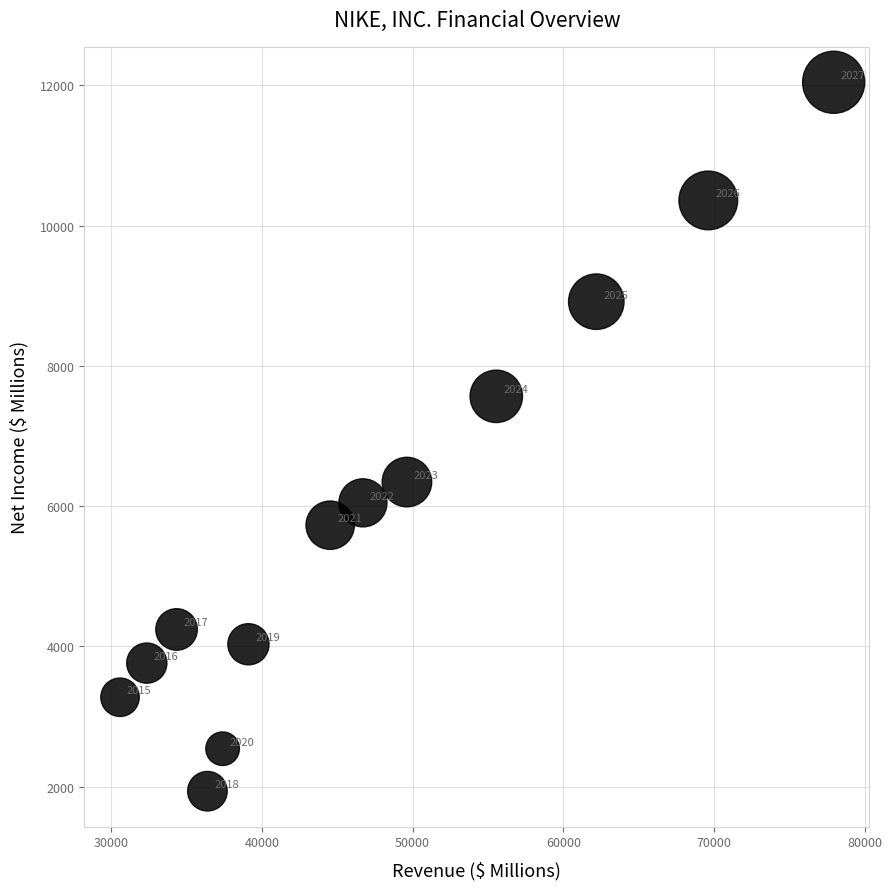

What is the range of Y values (max minus min)?

10111